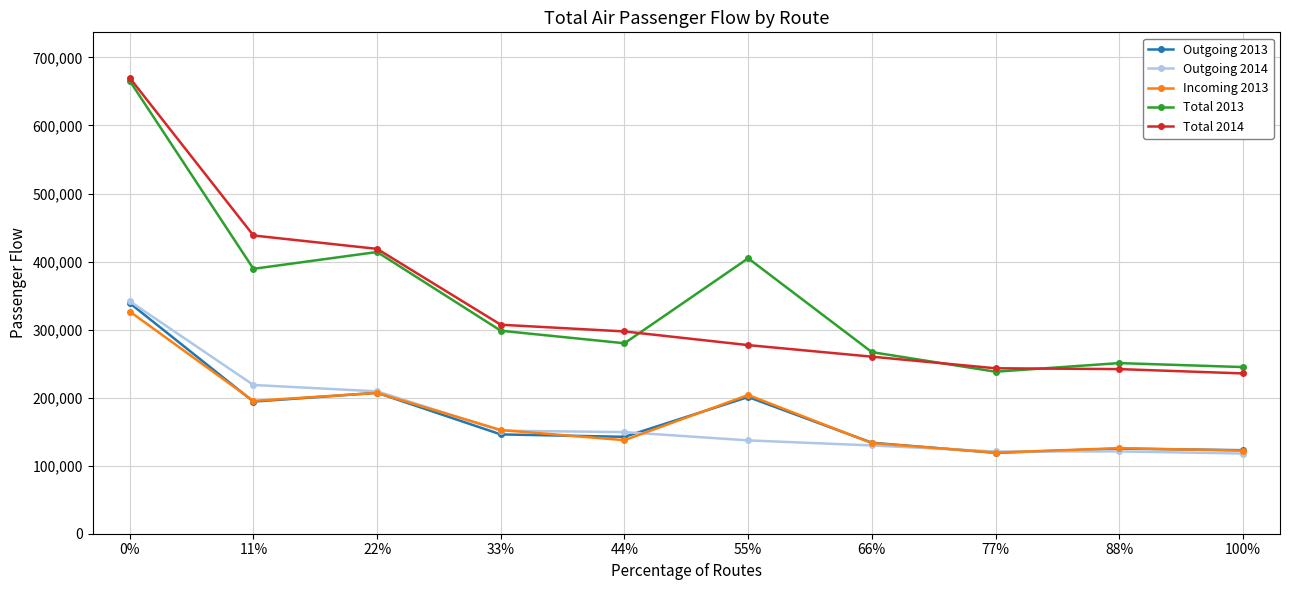

What is the highest value of the Outgoing 2014 series?

341706